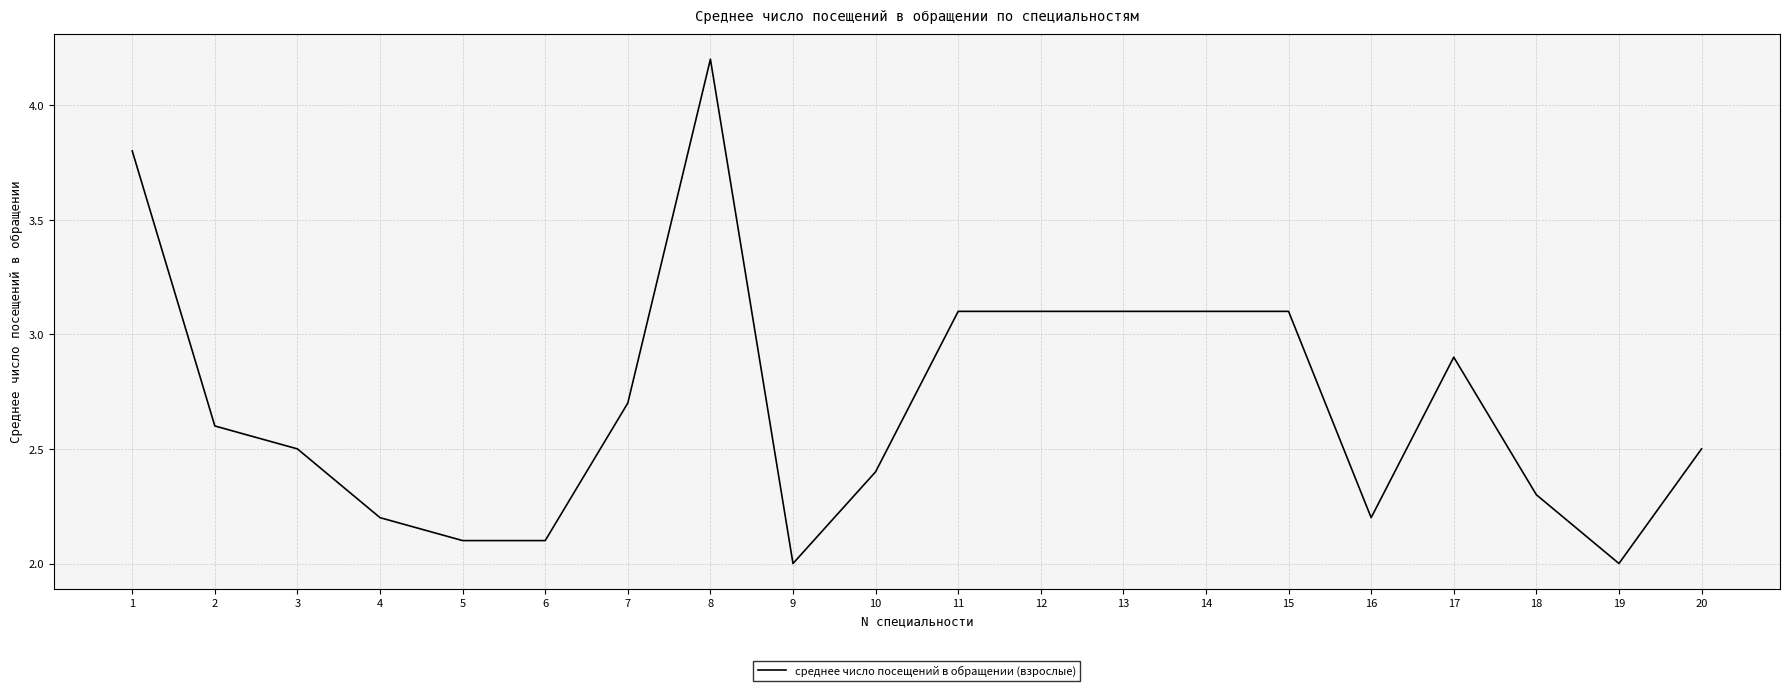

What is the approximate value at 11?

3.1